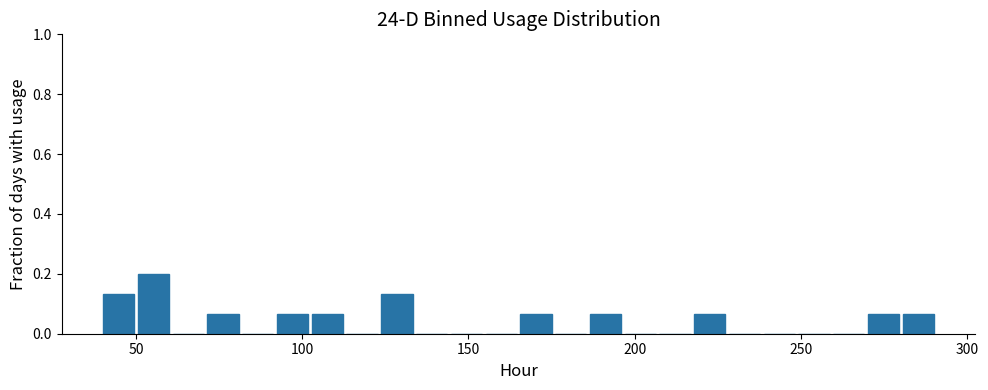

Around what value on the x-axis is the tallest bar? Give the approximate position of its centre, as read against the axis.

55